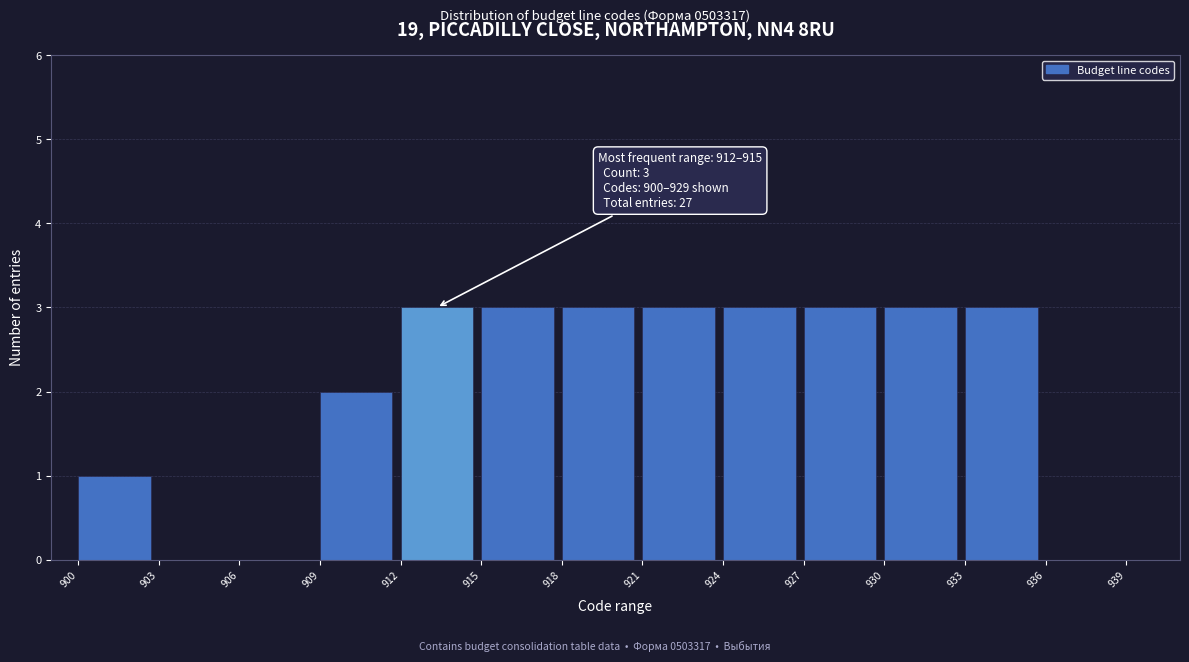

Reading right to left, what are all the values shown in this chart?

939=0	936=0	933=3	930=3	927=3	924=3	921=3	918=3	915=3	912=3	909=2	906=0	903=0	900=1